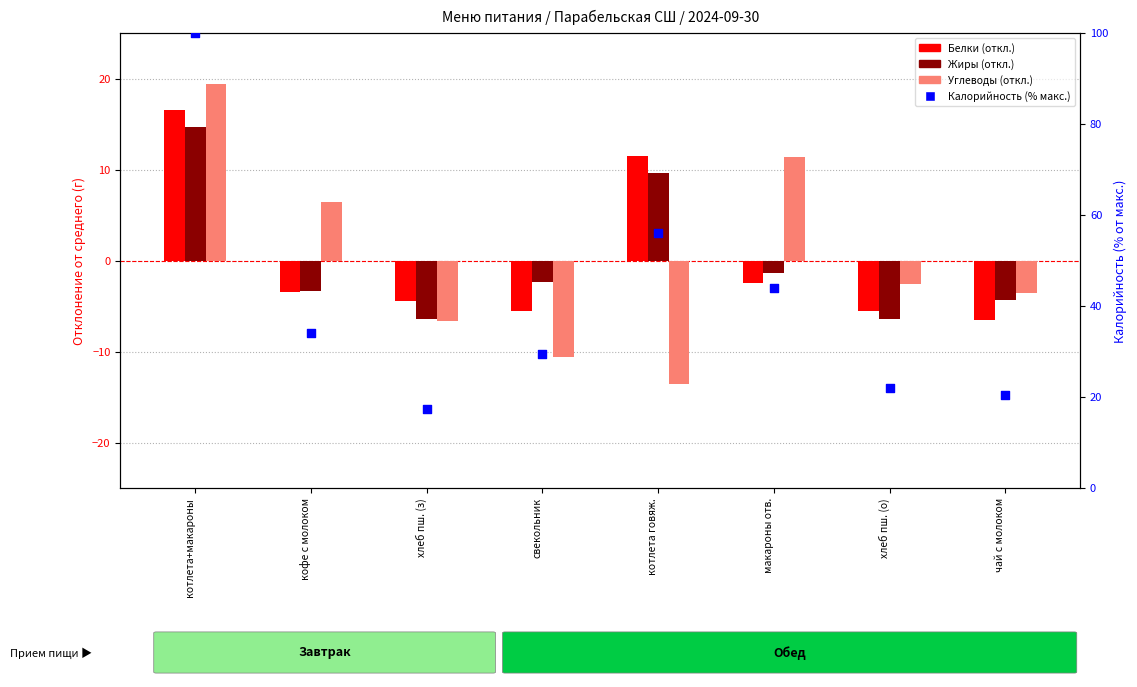

At which category is the sum across all series the highest?

котлета+макароны